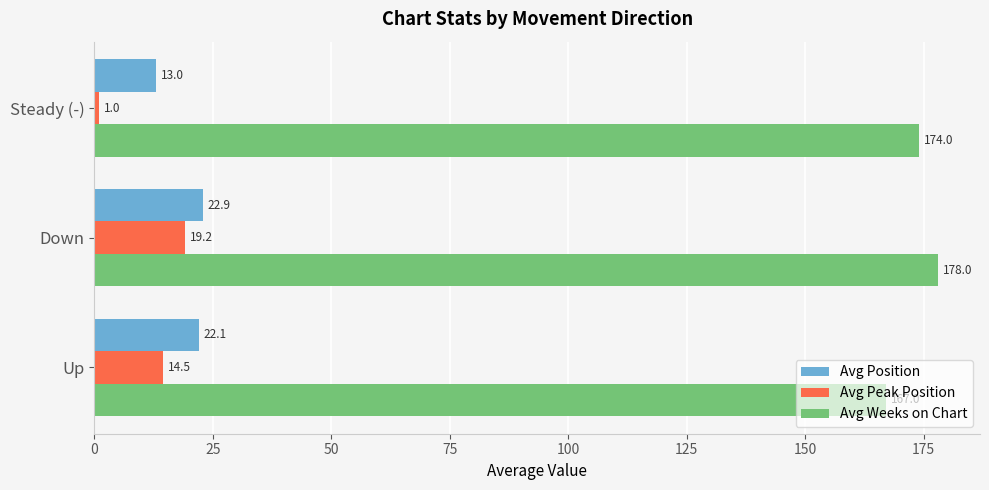

Which series changed the most between Up and Steady (-)?

Avg Peak Position